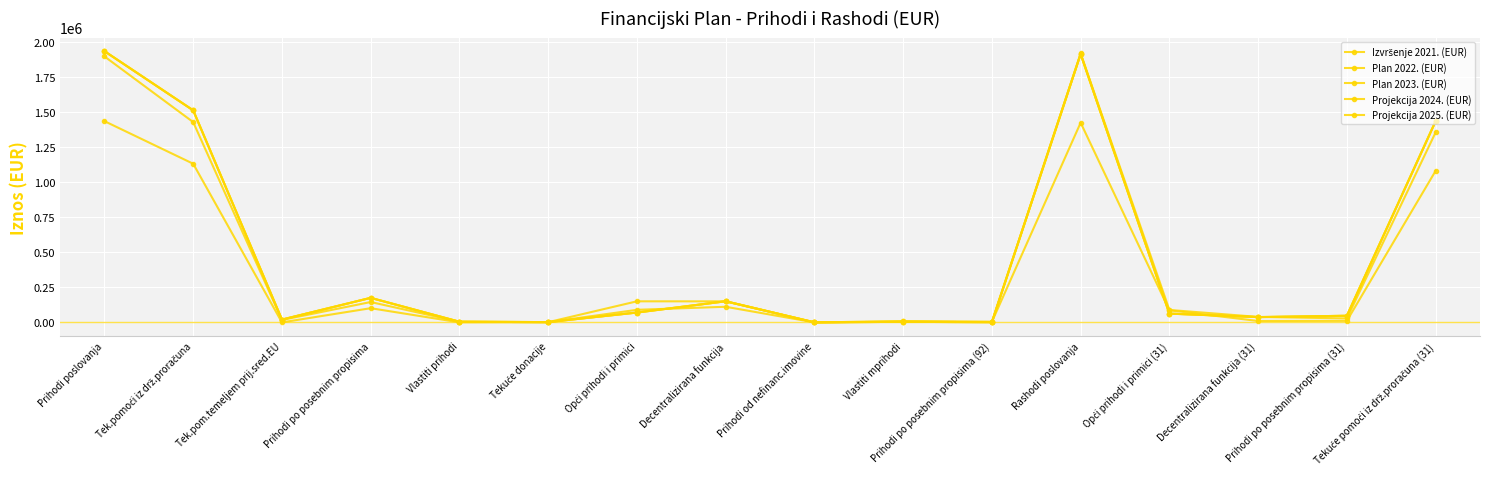

Where do Izvršenje 2021. (EUR) and Projekcija 2025. (EUR) first cross each other?

Tekuće donacije and Opći prihodi i primici